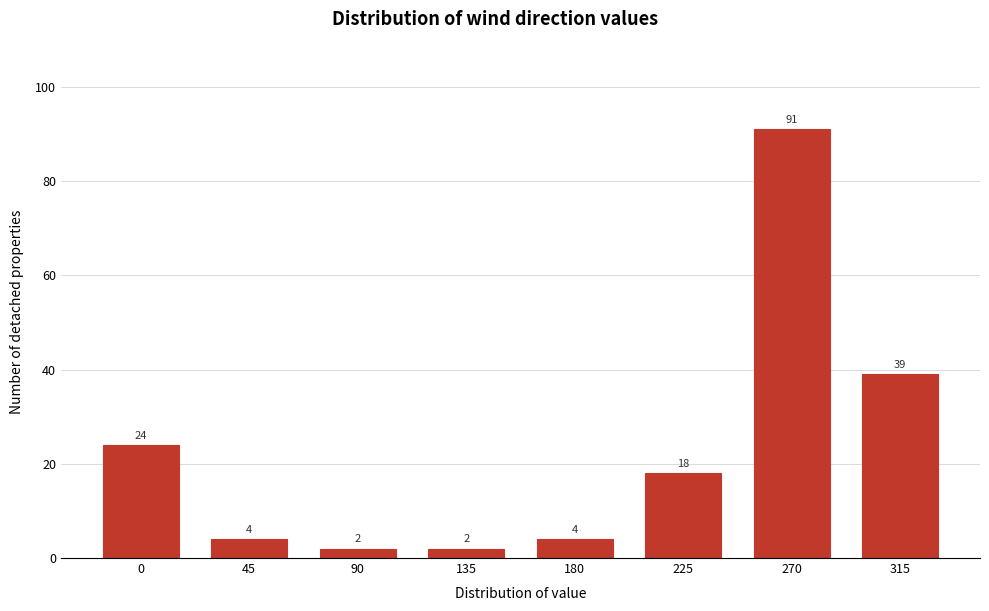

Reading left to right, transcribe all the data shown in this chart.

24	4	2	2	4	18	91	39